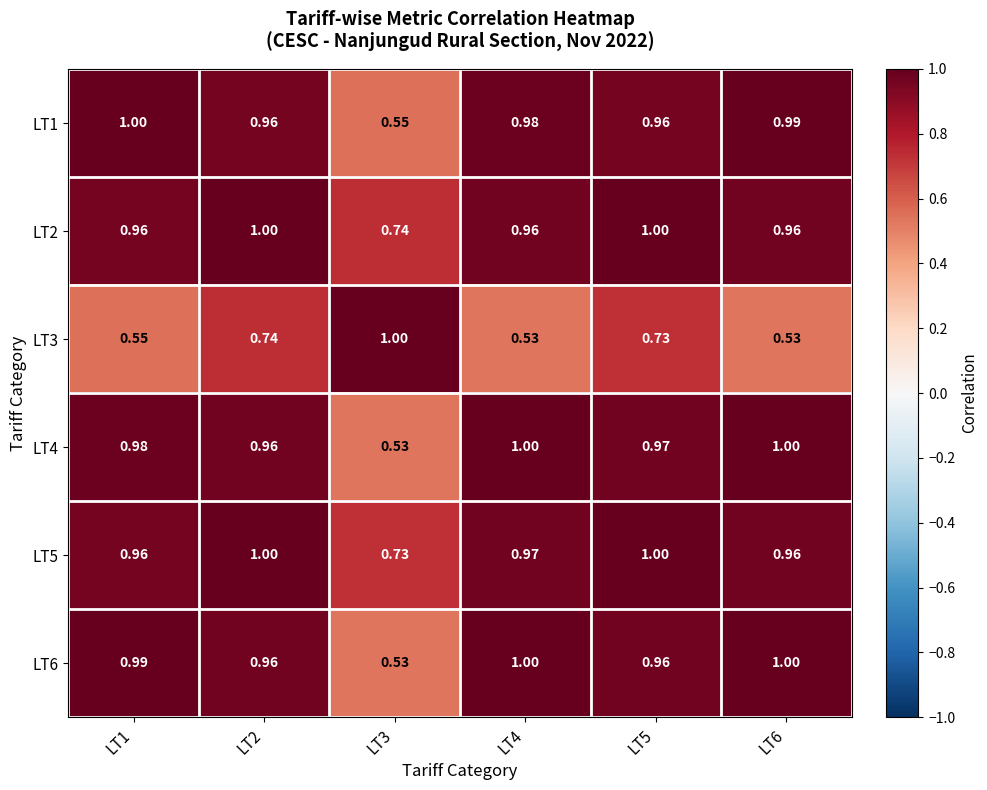

Count the number of categories in the chart.

6